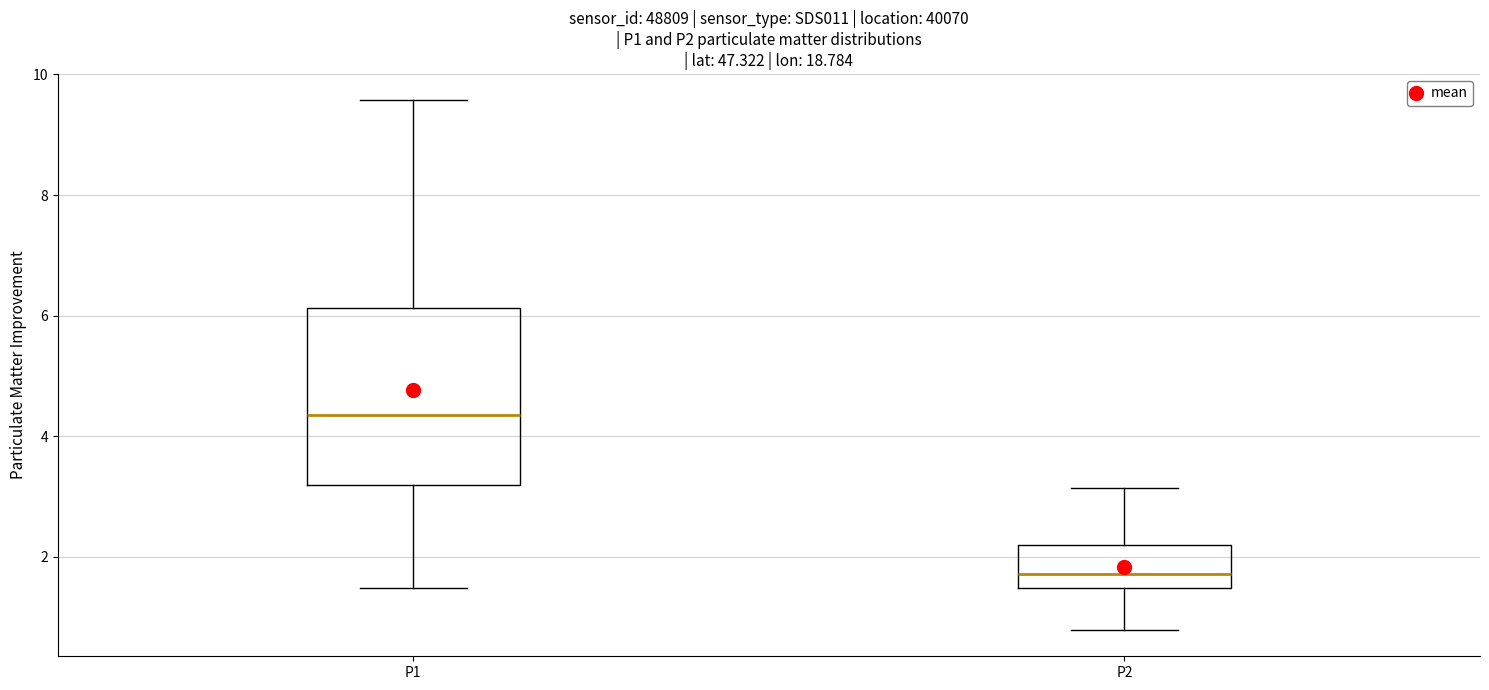

Reading left to right, transcribe this box plot: for each box, give where its median line is, the range the box spans, and where its two whiskers end, as read against the y-axis. The values are not printed on the chart, so give them approximately, as read against the axis.

P1: median 4.4, box 3.2 to 6.2, whiskers 1.4 to 9.6
P2: median 1.8, box 1.4 to 2.2, whiskers 0.8 to 3.2